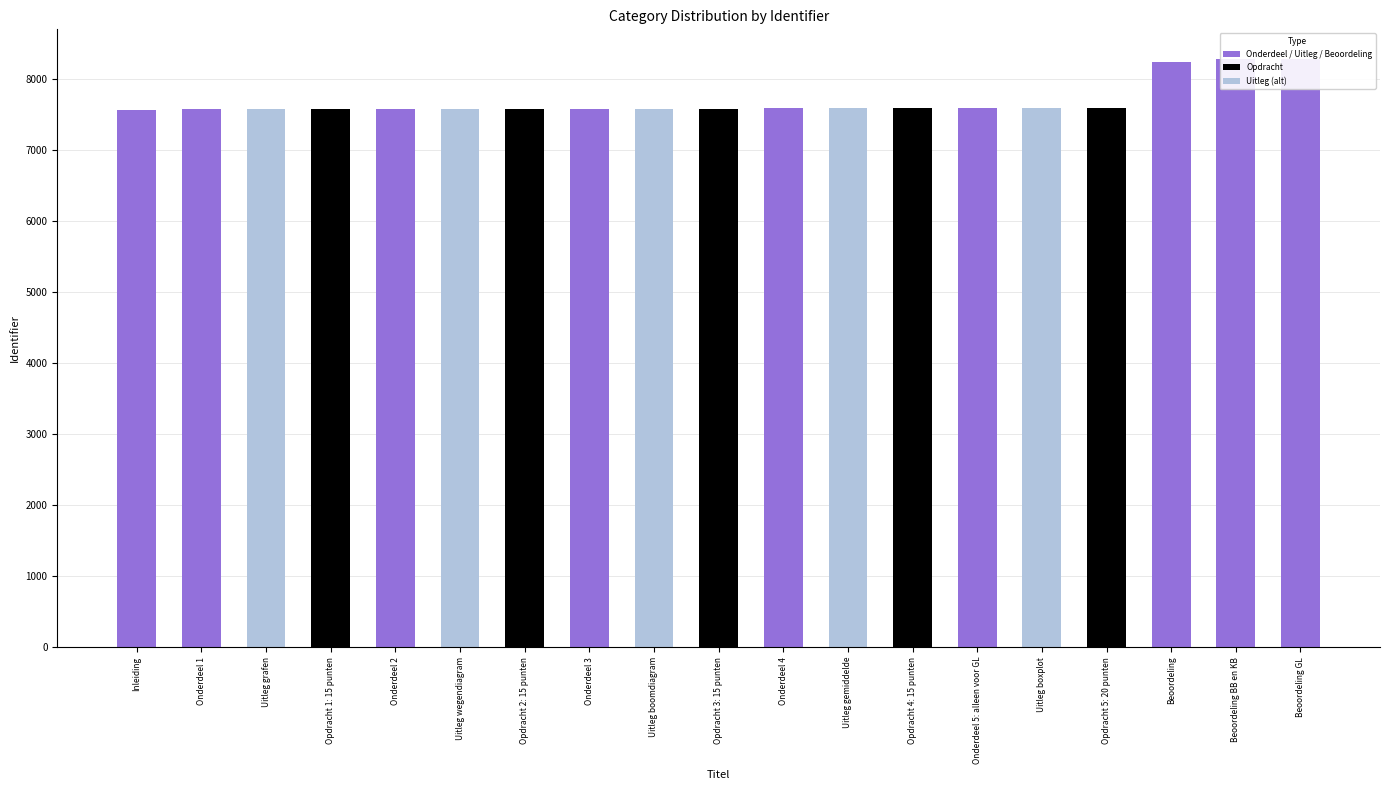

At which category does the chart reach its peak across all series?

Beoordeling GL